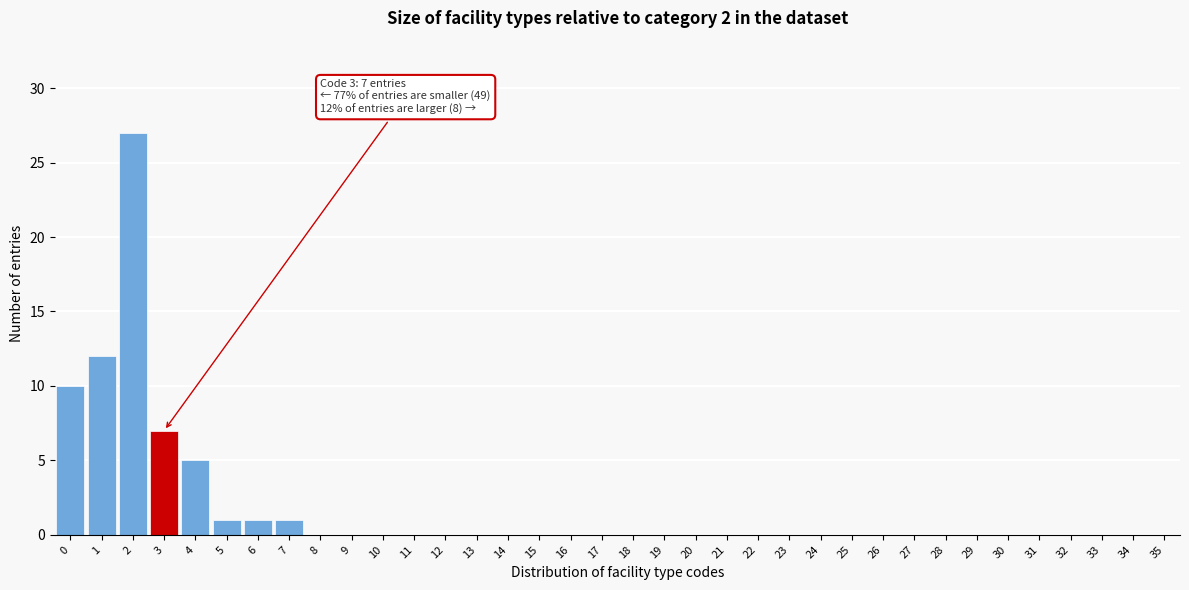

What is the sum of all values?

64